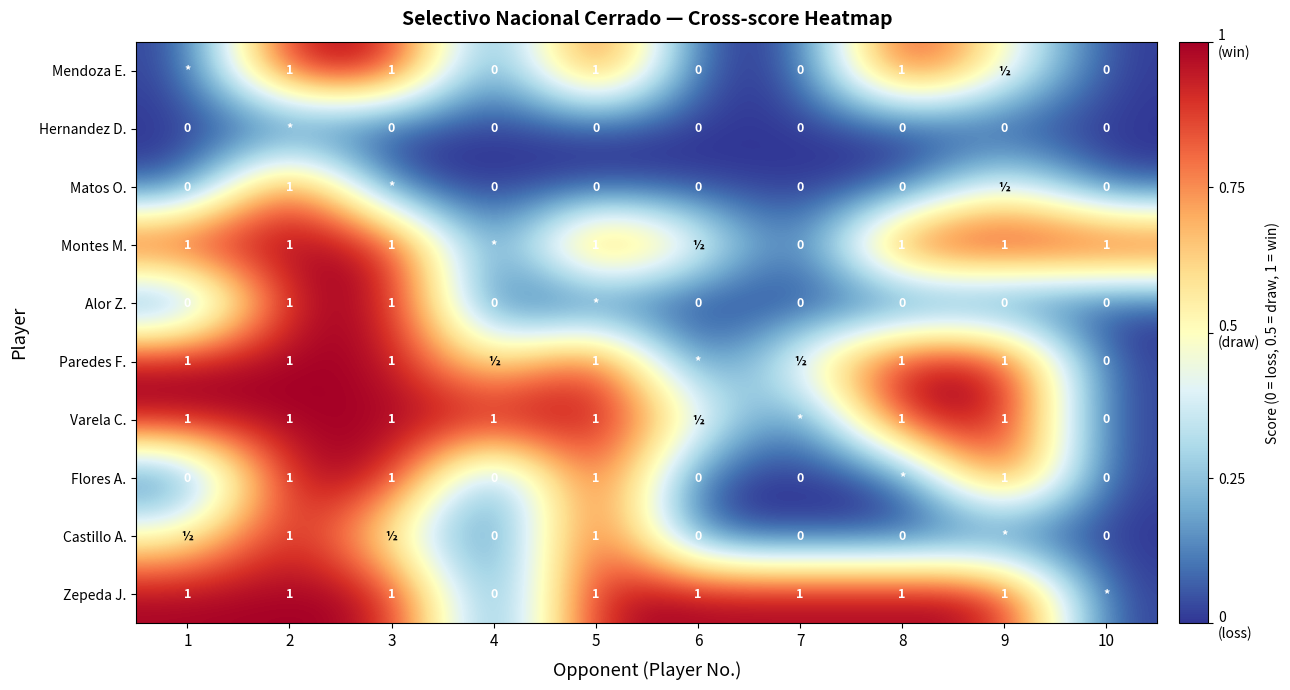

How many distinct data groups are displayed?

10